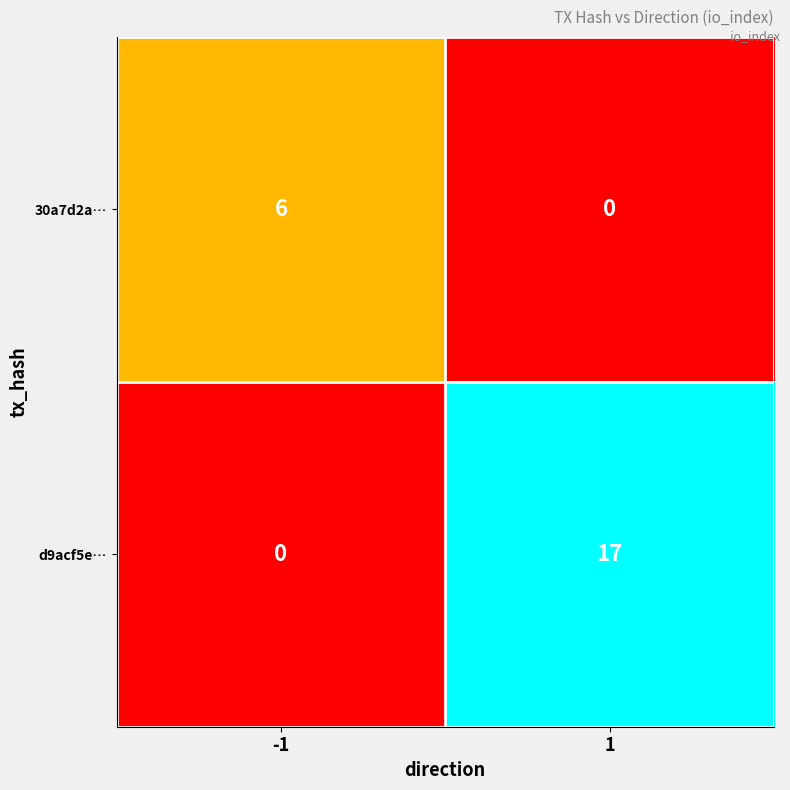

How many data points does each series have?

2